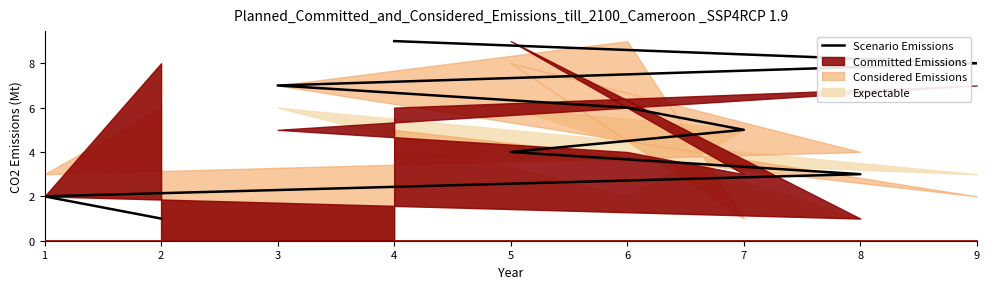

True or false: the data has more than 2 interior local peaks.

False